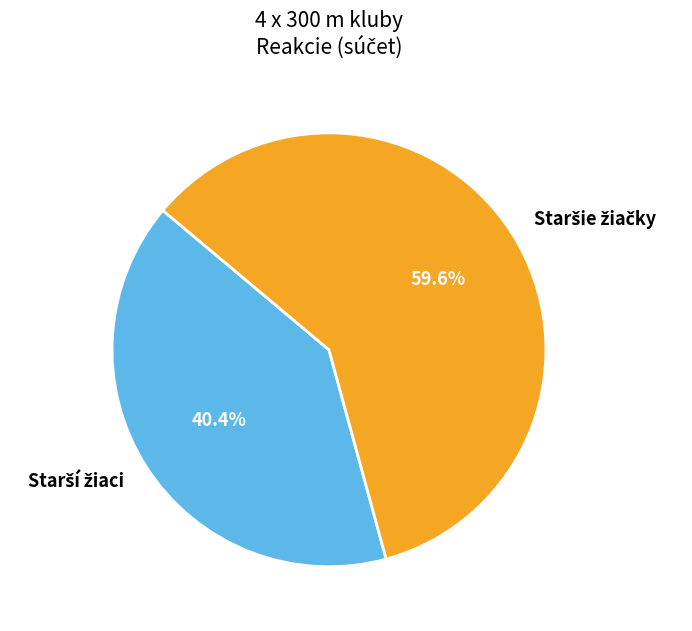

Is there any slice that represents more than half of the pie?

Yes